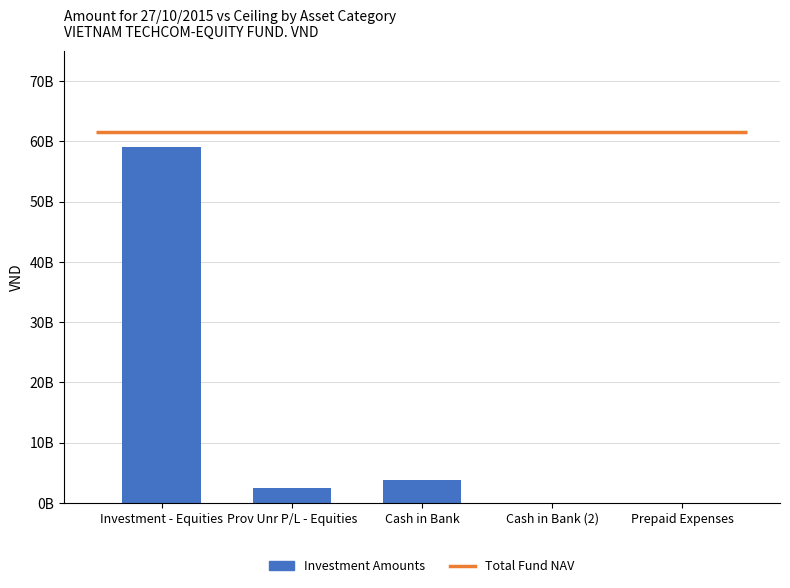

How many data points are less than 2426777789?

2